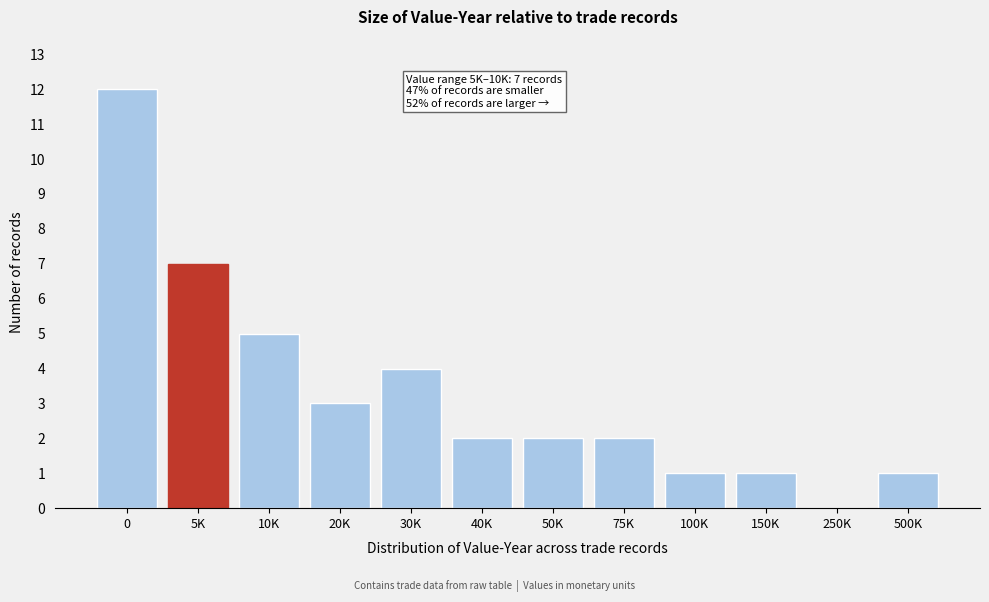

Reading left to right, list all the values displayed in this chart.

0=12	5K=7	10K=5	20K=3	30K=4	40K=2	50K=2	75K=2	100K=1	150K=1	250K=0	500K=1